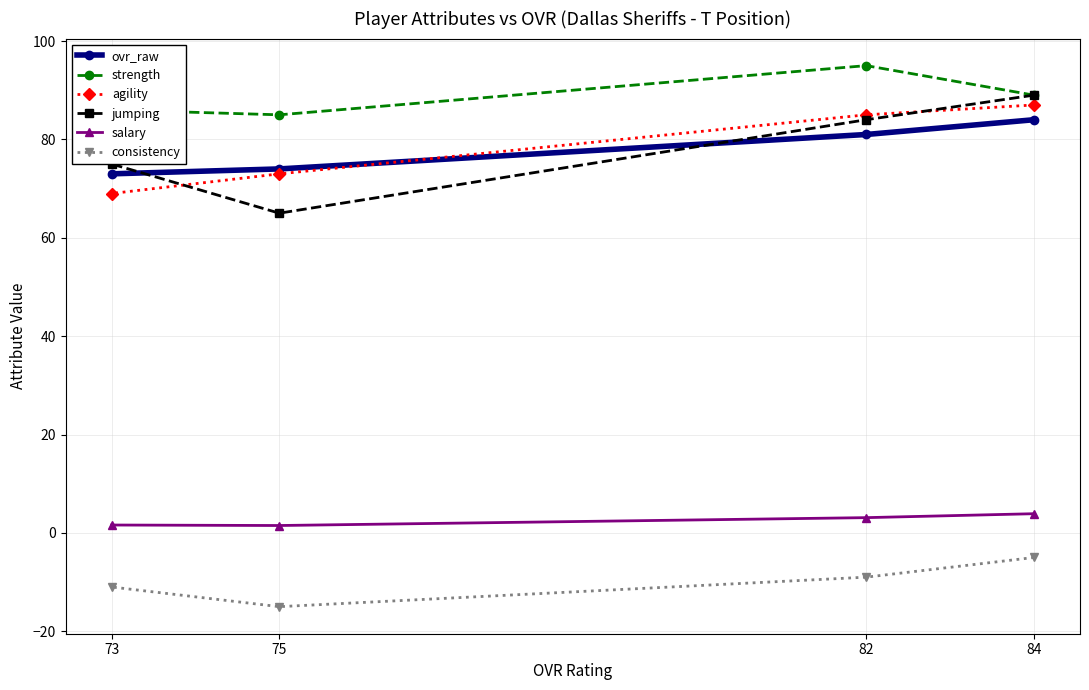

At which category does the chart reach its peak across all series?

82